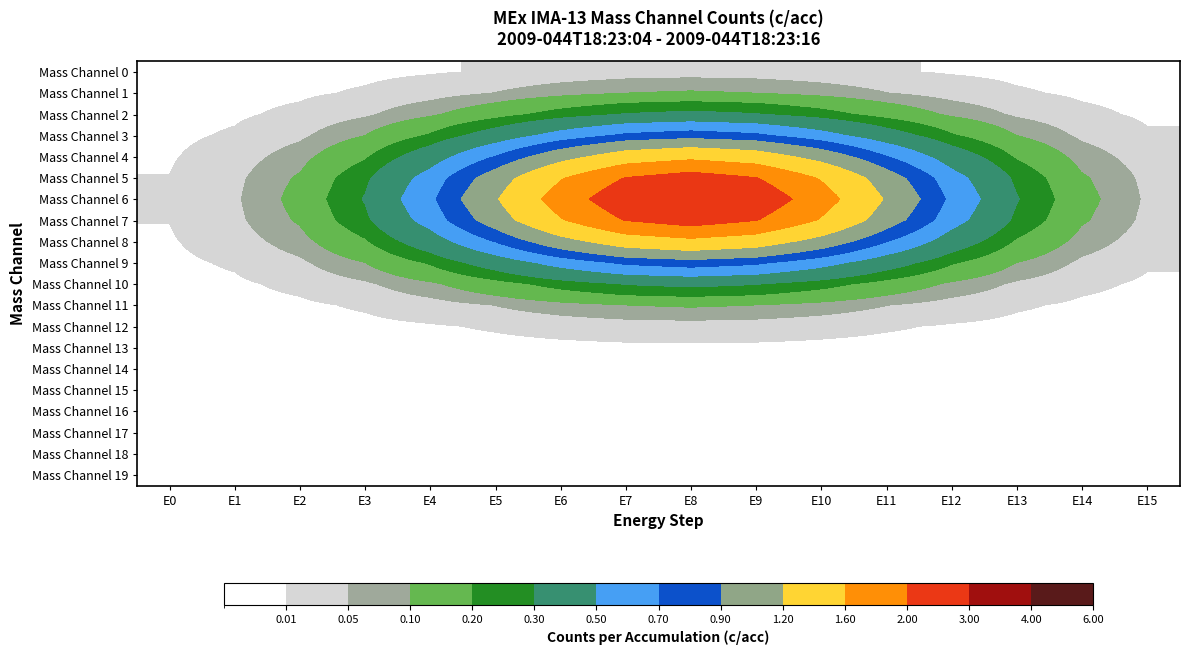

Which category has the lowest value across all series?

E0